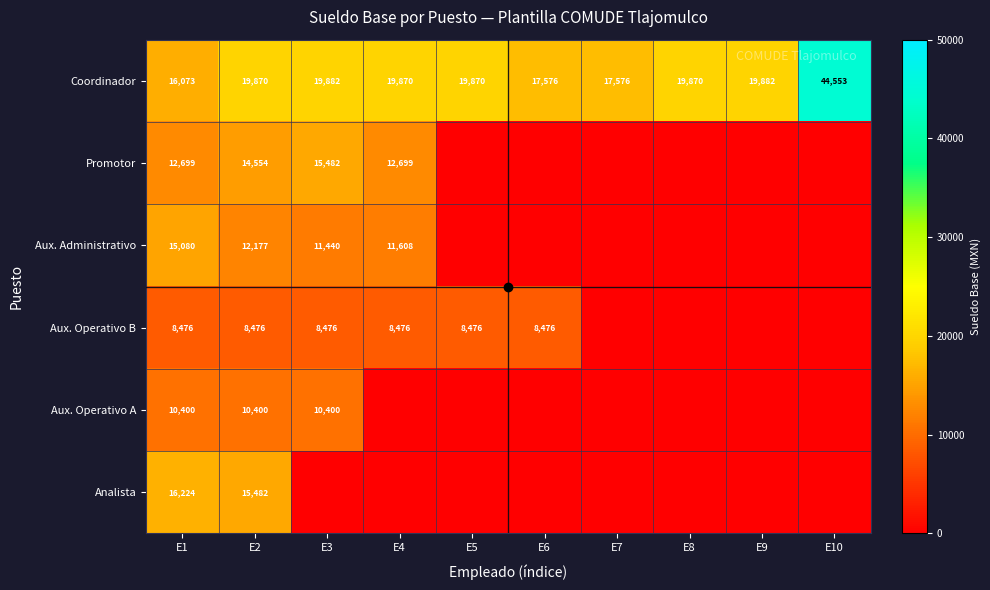

Is it true that Aux. Operativo B equals 8476 at E3?

True